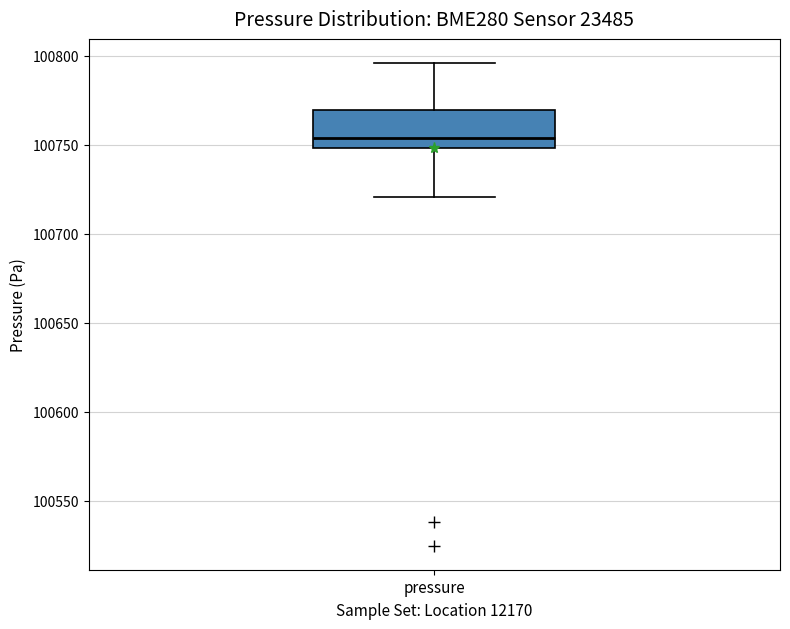

Read this box plot against the y-axis: the position of the median line, the range covered by the box, and the ends of both whiskers. The values are not printed on the chart, so give them approximately, as read against the axis.

median 100755, box 100750 to 100770, whiskers 100720 to 100795